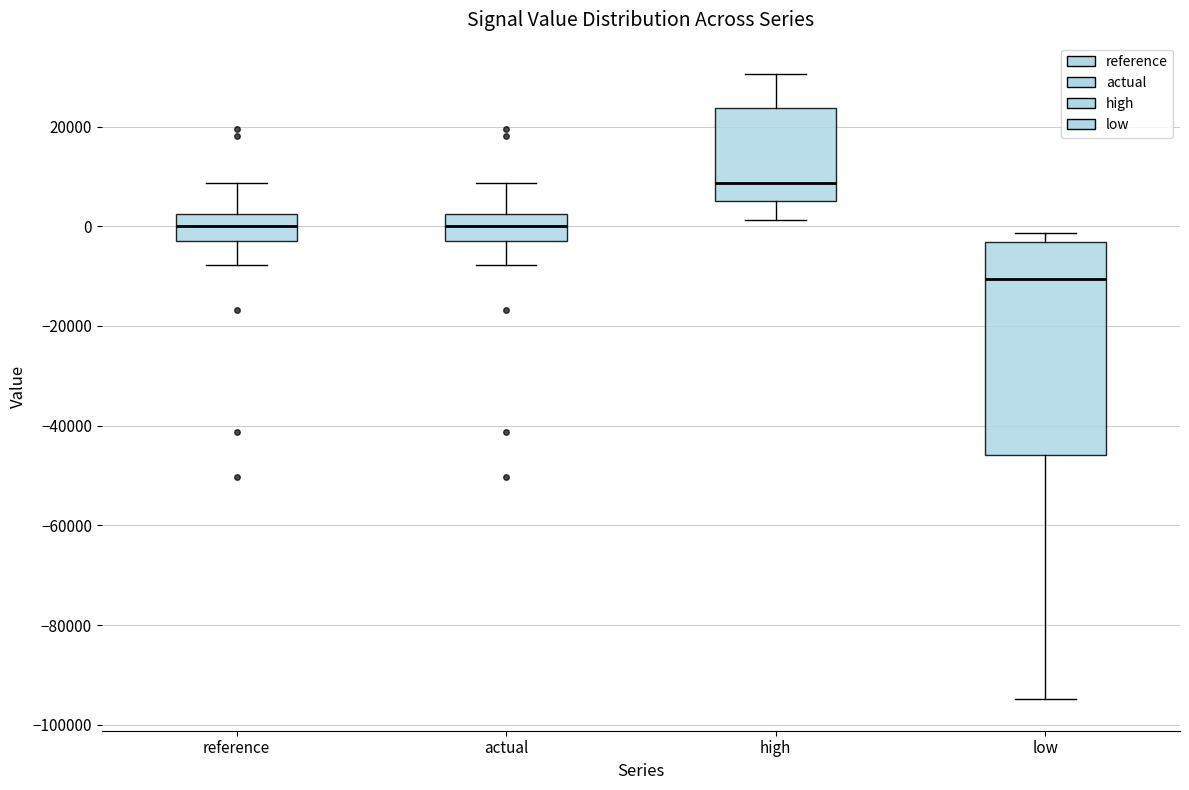

Comparing the boxes themselves (not the whiskers), which one is the tallest?

low